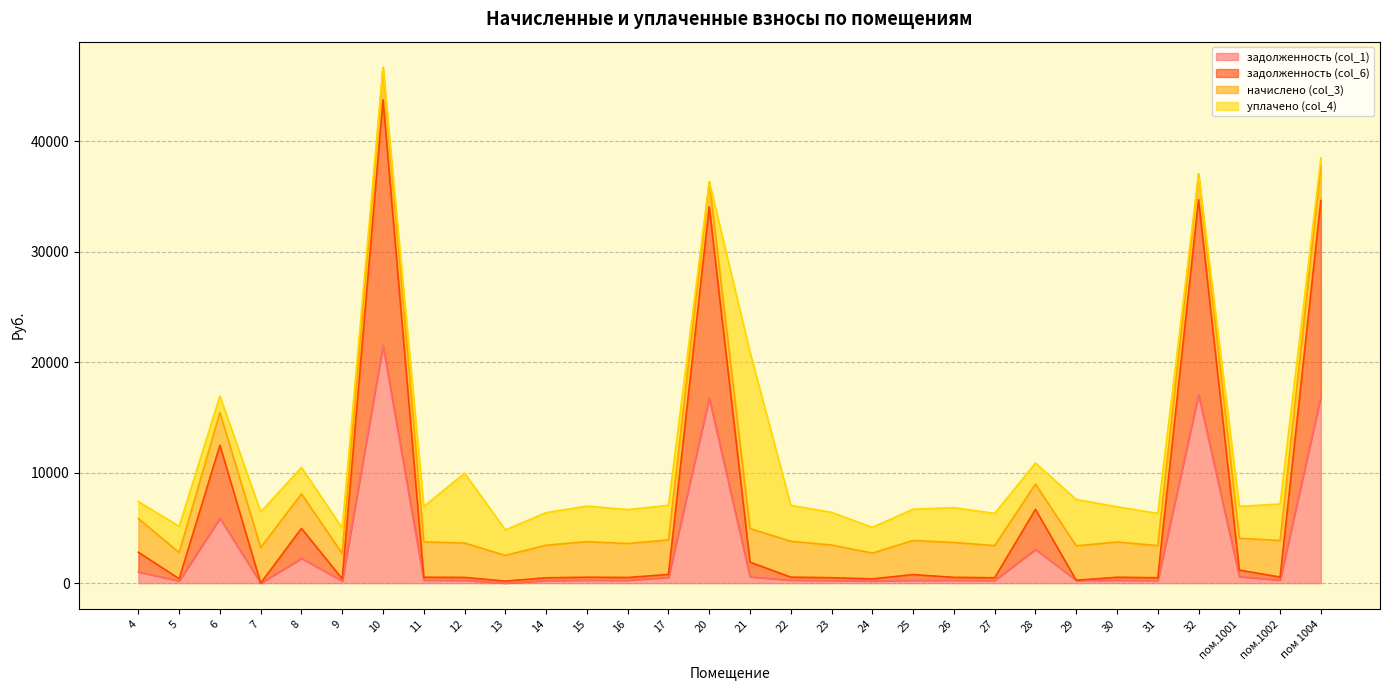

Where is the first local minimum for задолженность (col_1)?

5